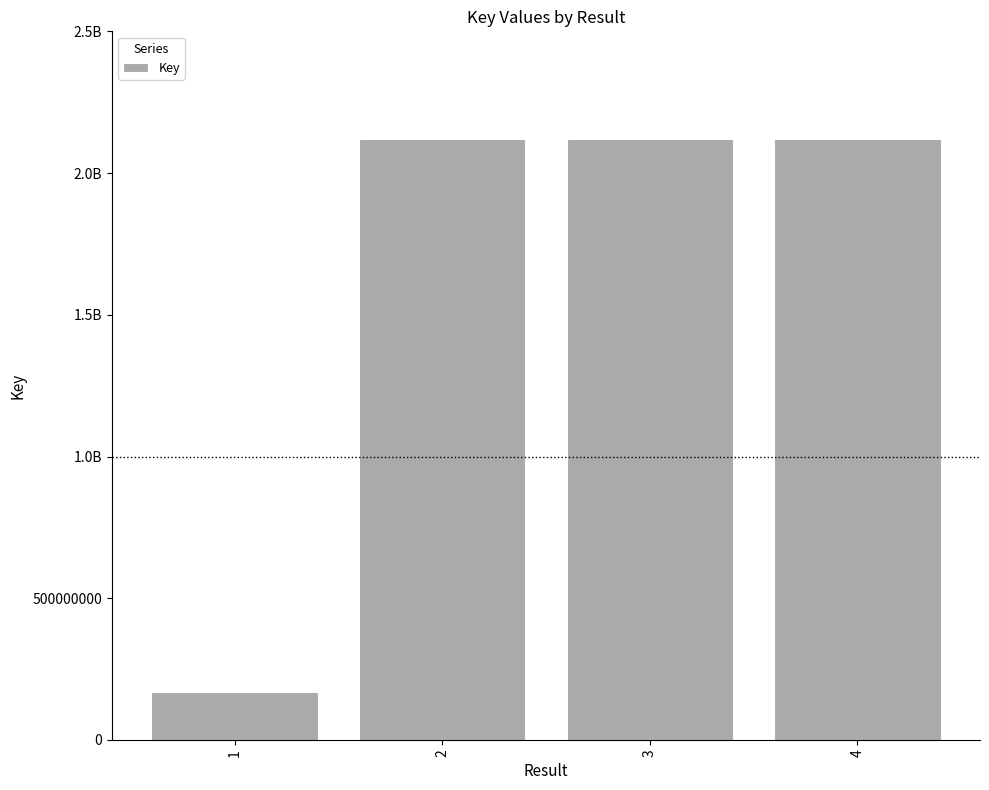

Are the bars horizontal?

No